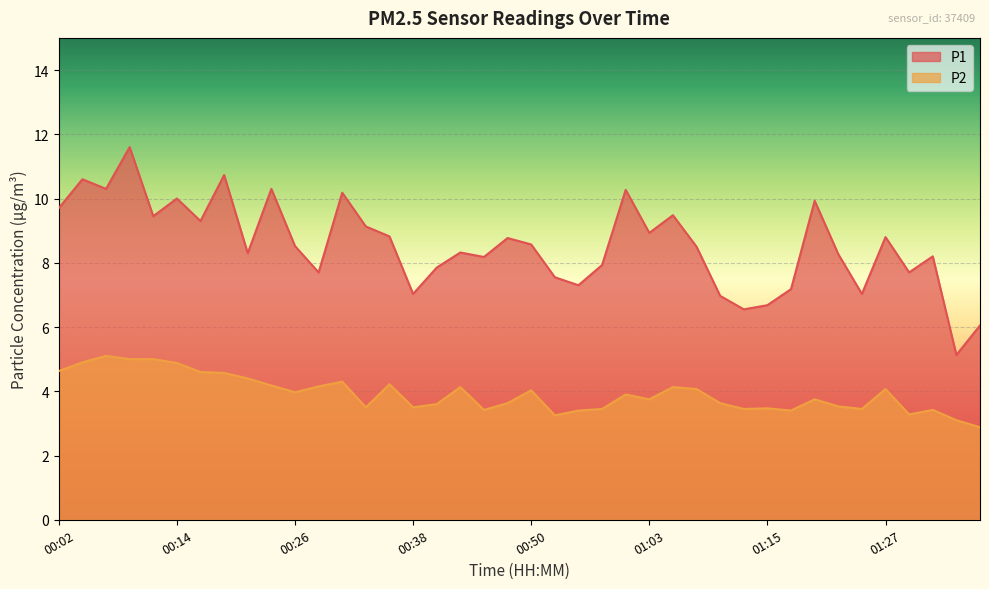

Where is the first local maximum for P2?

00:07